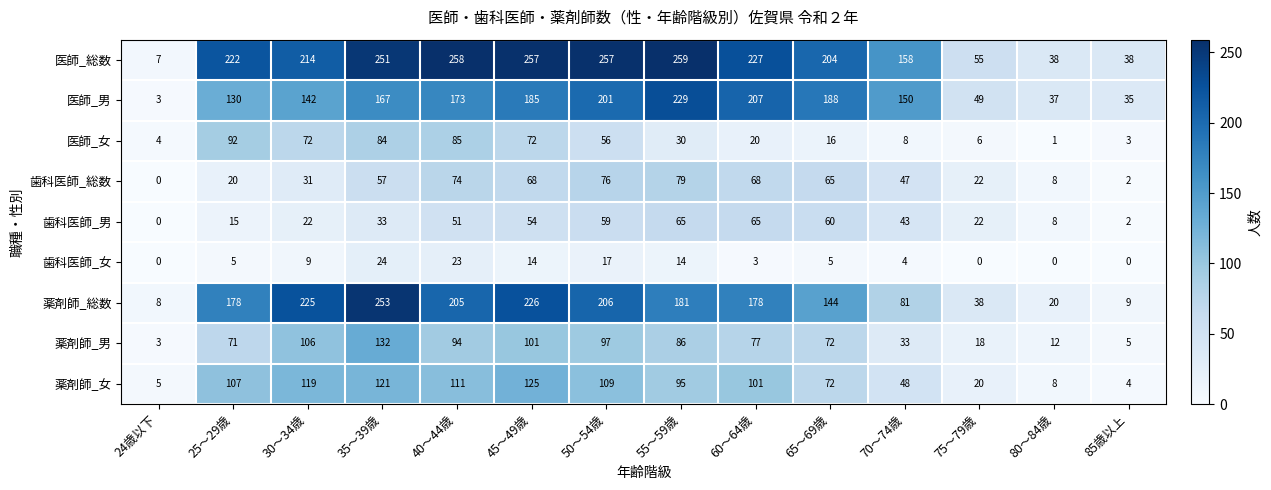

List the series in order of their peak value, lowest first.

歯科医師_女, 歯科医師_男, 歯科医師_総数, 医師_女, 薬剤師_女, 薬剤師_男, 医師_男, 薬剤師_総数, 医師_総数